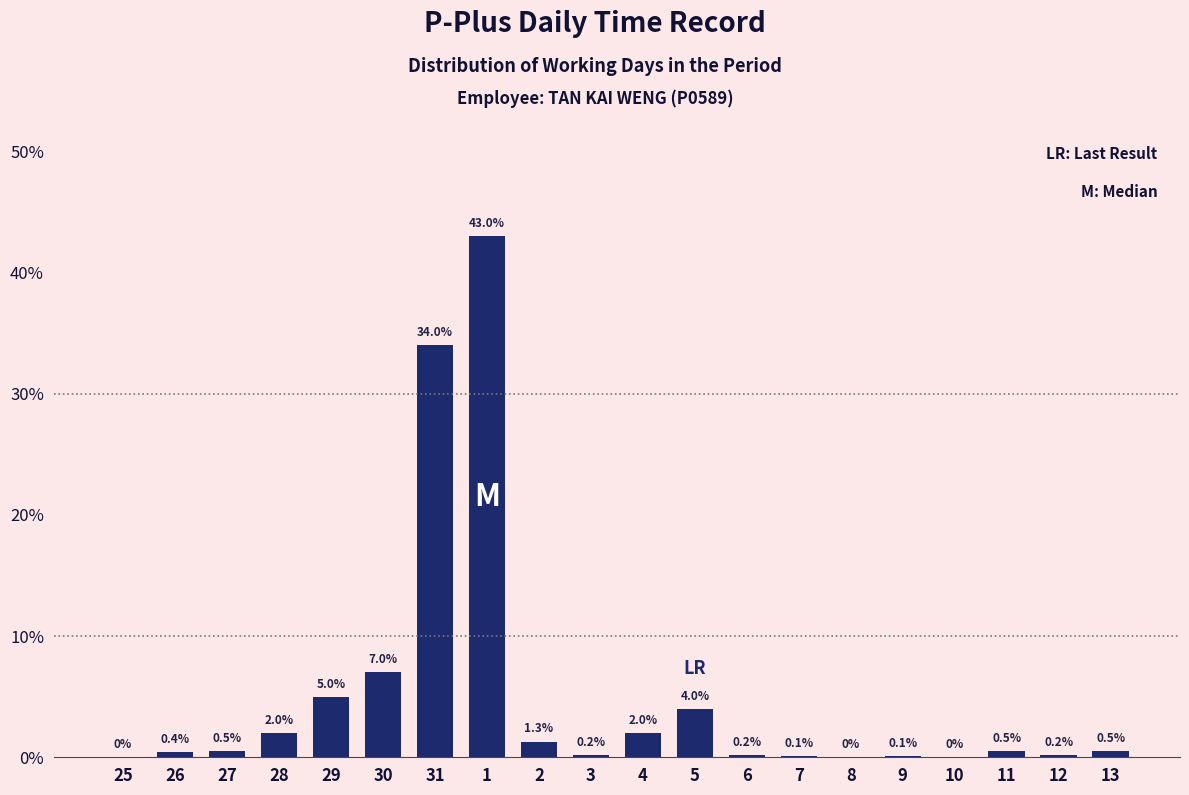

Reading right to left, what are all the values shown in this chart?

13=0.5	12=0.2	11=0.5	10=0.0	9=0.1	8=0.0	7=0.1	6=0.2	5=4.0	4=2.0	3=0.2	2=1.3	1=43.0	31=34.0	30=7.0	29=5.0	28=2.0	27=0.5	26=0.4	25=0.0